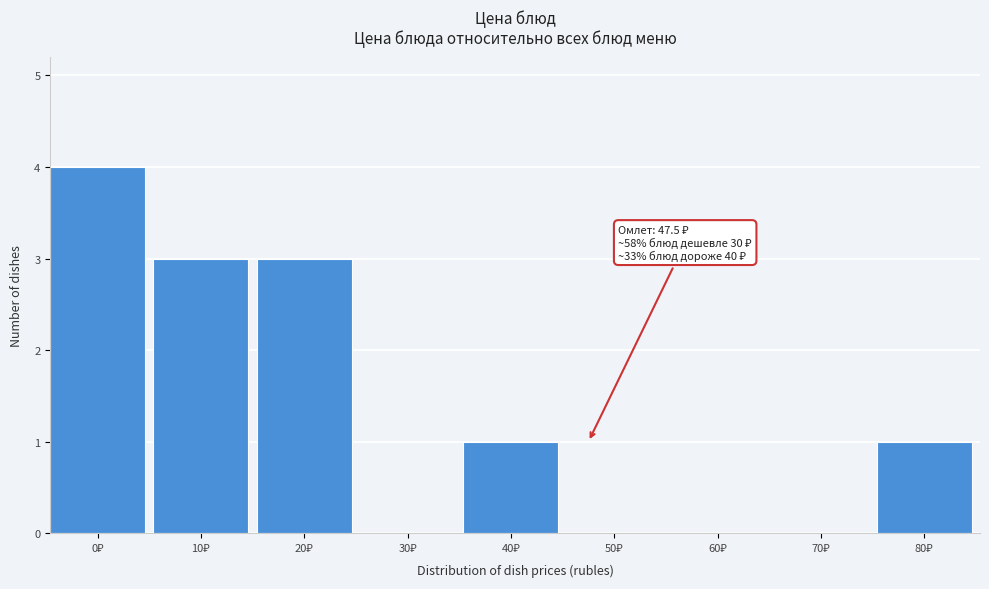

What is the maximum value shown in the chart?

4